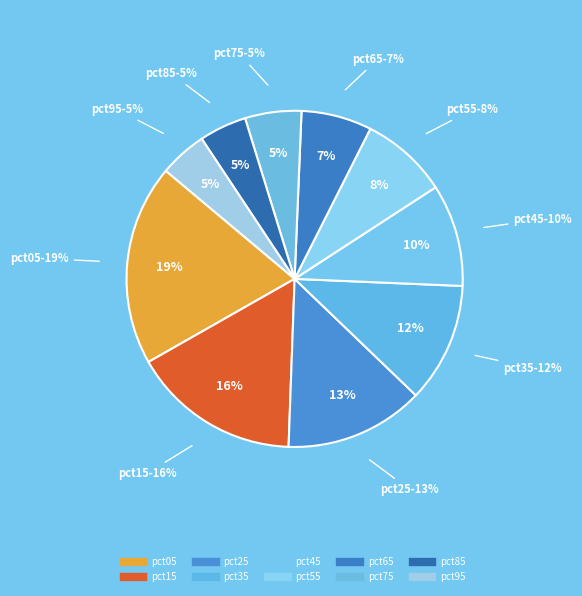

What is the smallest slice in the pie chart?

pct85